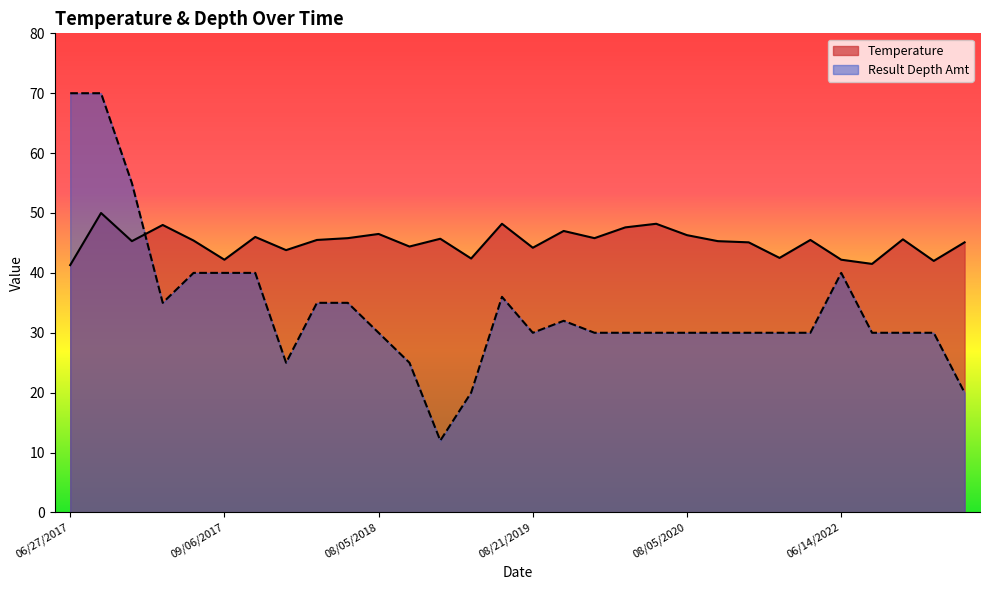

What is the difference between the highest and lowest values at 07/13/2019?

22.4